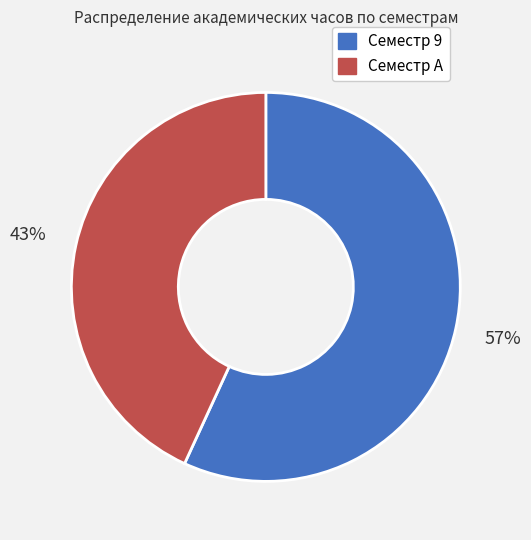

To the nearest percent, what is the combined percentage of Семестр A and Семестр 9?

100%